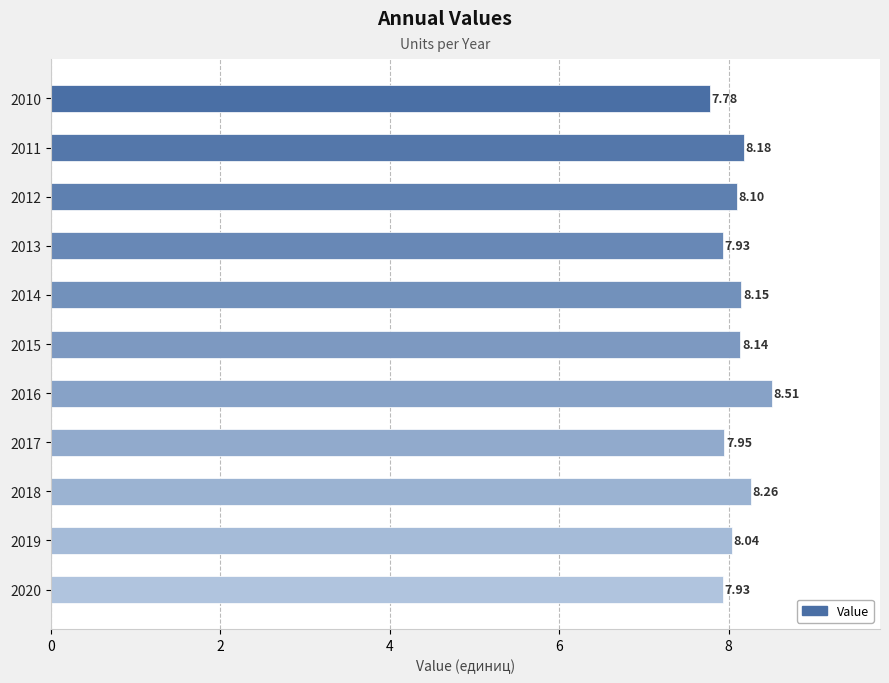

What is the ratio of the value at 2013 to the value at 2020?

1.0